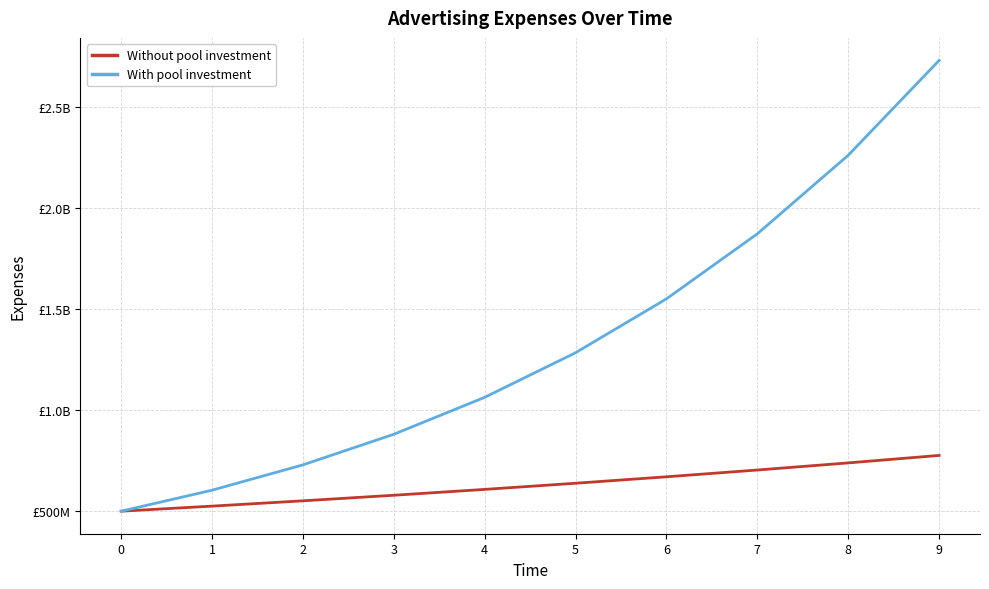

True or false: With pool investment and Without pool investment cross at least once.

False